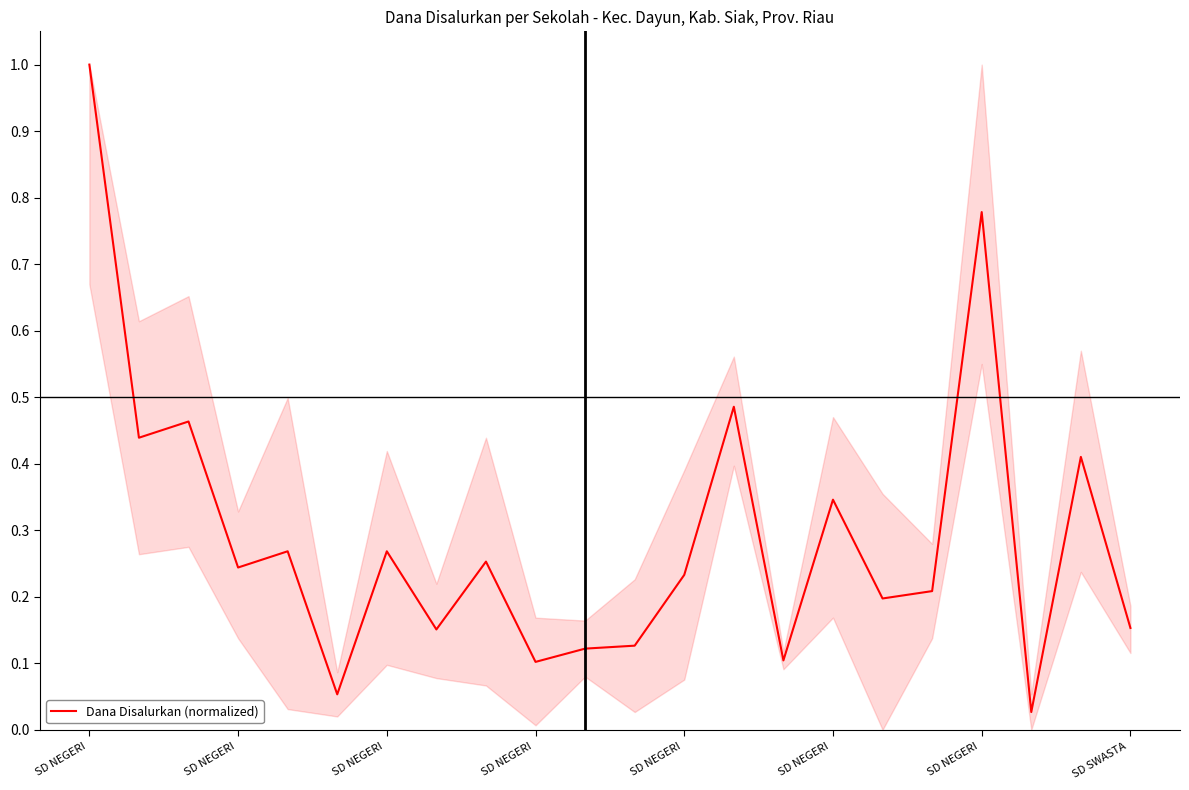

What is the greatest value displayed?

1.0